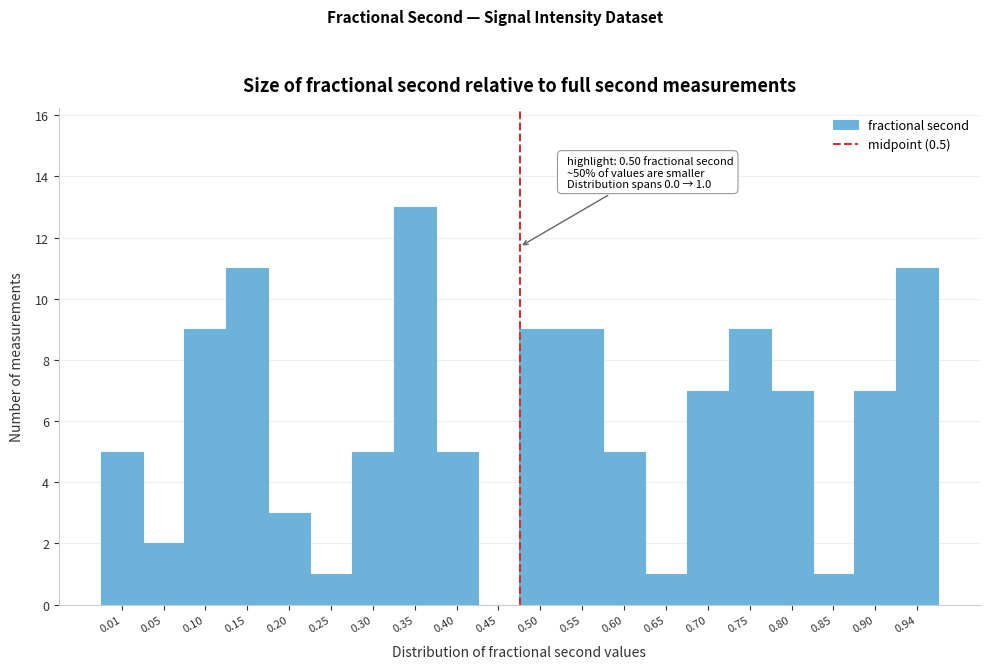

Reading left to right, transcribe all the data shown in this chart.

0.01=5	0.05=2	0.10=9	0.15=11	0.20=3	0.25=1	0.30=5	0.35=13	0.40=5	0.45=0	0.50=9	0.55=9	0.60=5	0.65=1	0.70=7	0.75=9	0.80=7	0.85=1	0.90=7	0.94=11